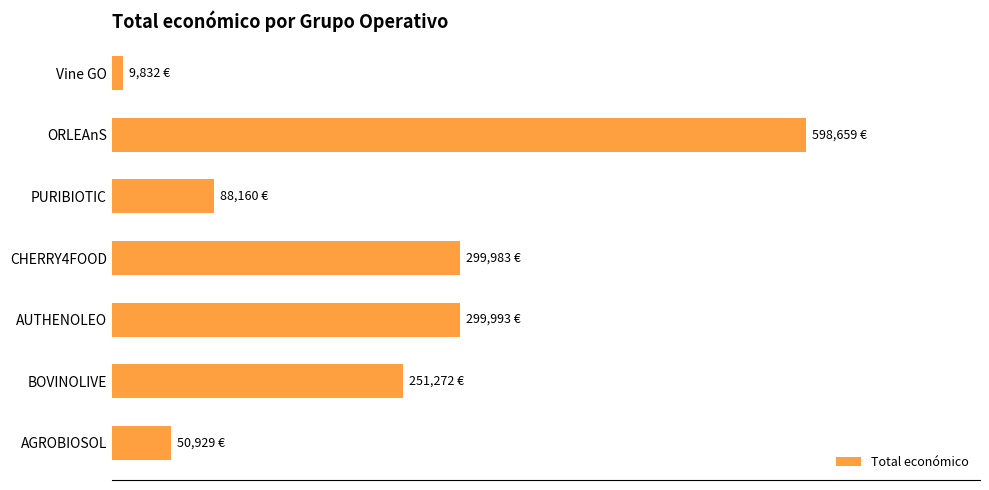

Does the chart contain any negative values?

No